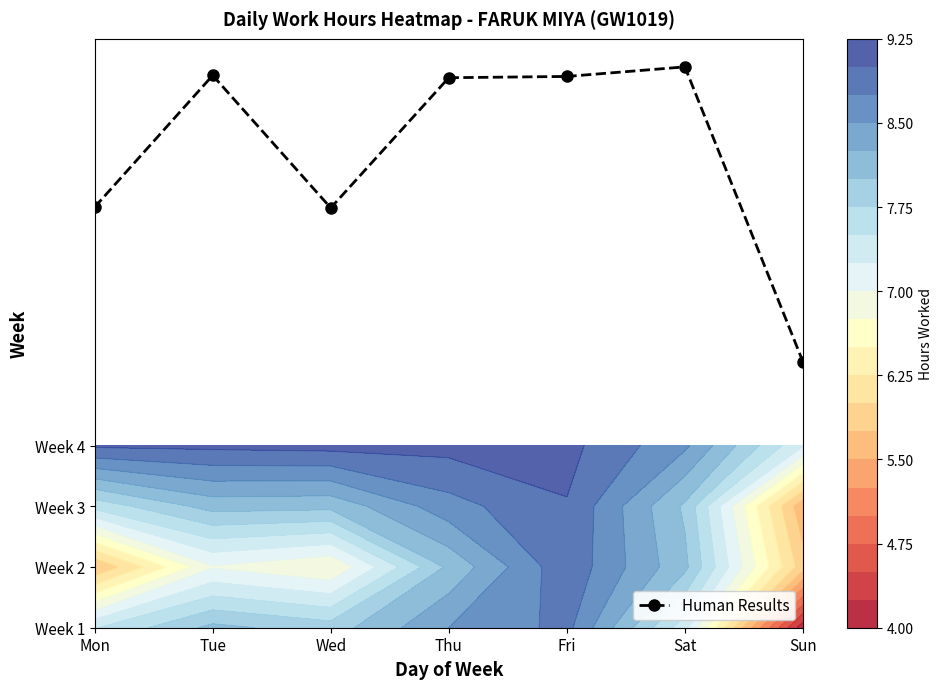

How many values are below 9?

3